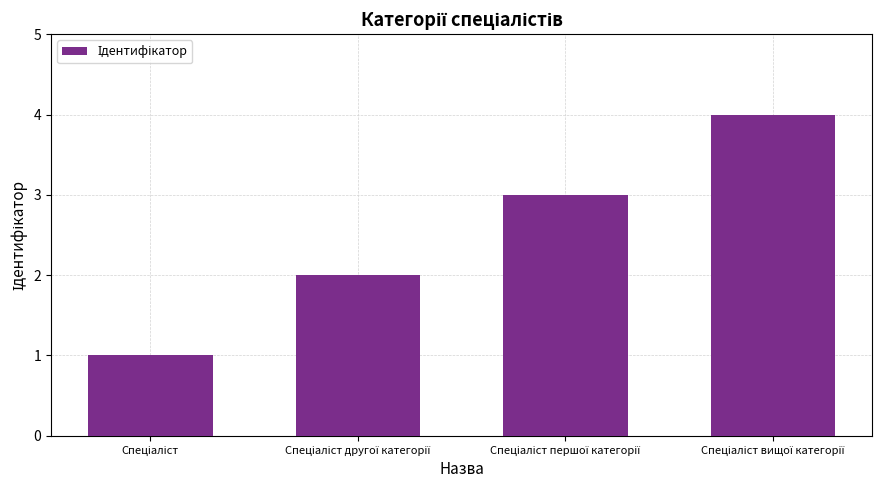

What is the maximum value shown in the chart?

4